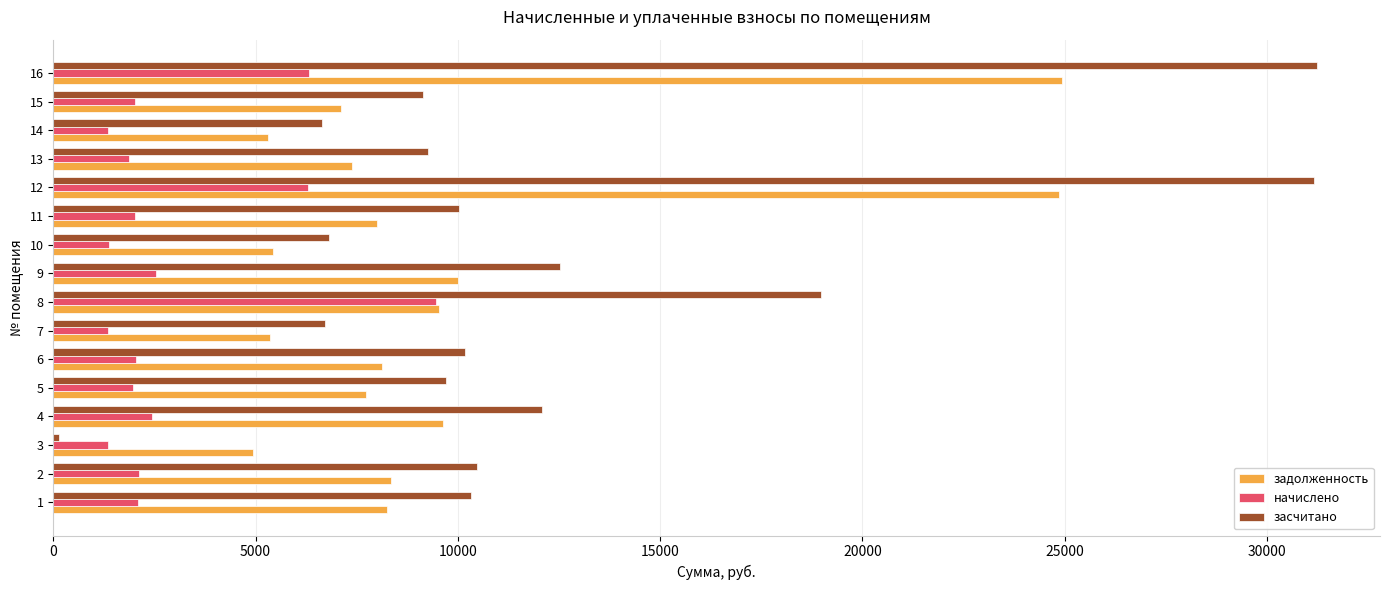

Which series has the widest spread of values?

засчитано